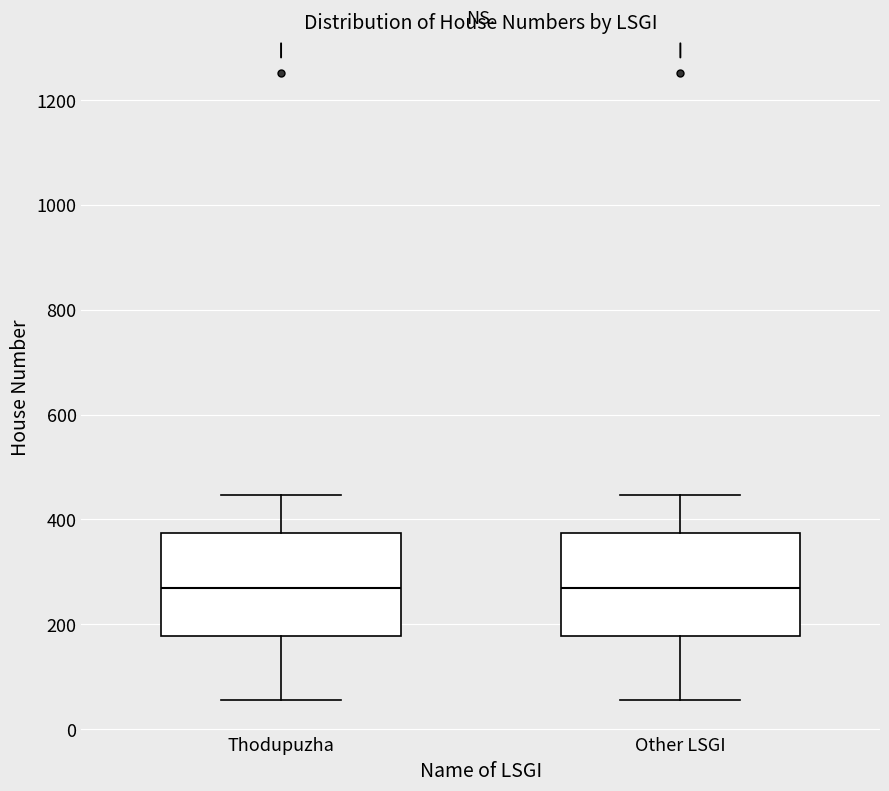

Reading left to right, transcribe this box plot: for each box, give where its median line is, the range the box spans, and where its two whiskers end, as read against the y-axis. The values are not printed on the chart, so give them approximately, as read against the axis.

Thodupuzha: median 260, box 180 to 380, whiskers 60 to 440
Other LSGI: median 260, box 180 to 380, whiskers 60 to 440